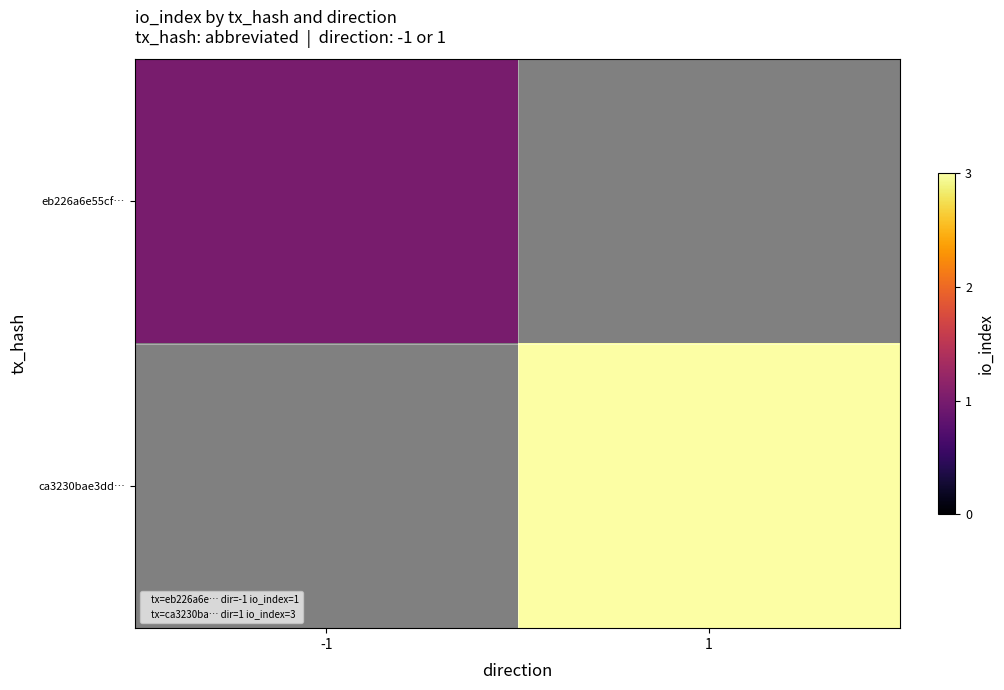

Between 1 and -1, which is larger?

-1